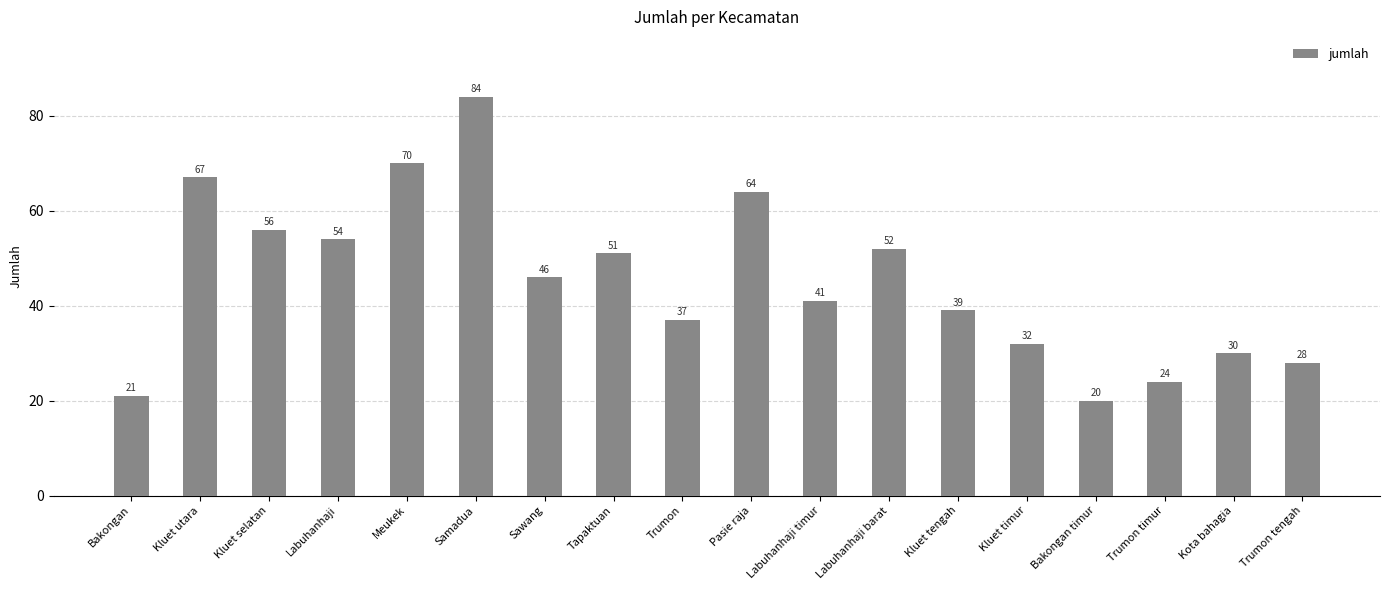

Reading right to left, transcribe all the data shown in this chart.

Trumon tengah=28	Kota bahagia=30	Trumon timur=24	Bakongan timur=20	Kluet timur=32	Kluet tengah=39	Labuhanhaji barat=52	Labuhanhaji timur=41	Pasie raja=64	Trumon=37	Tapaktuan=51	Sawang=46	Samadua=84	Meukek=70	Labuhanhaji=54	Kluet selatan=56	Kluet utara=67	Bakongan=21